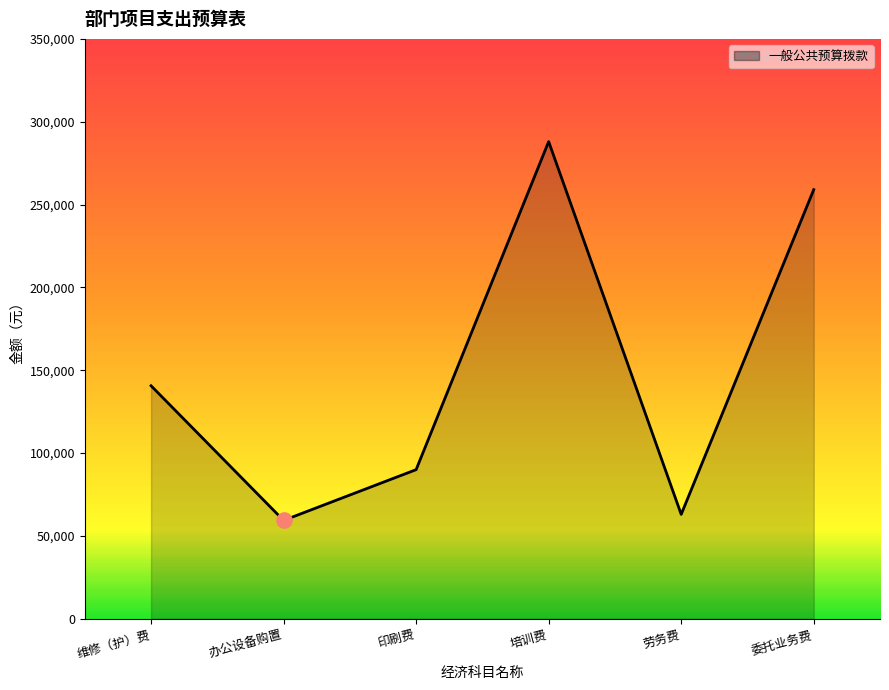

What is the change in value from 办公设备购置 to 培训费?

+228636